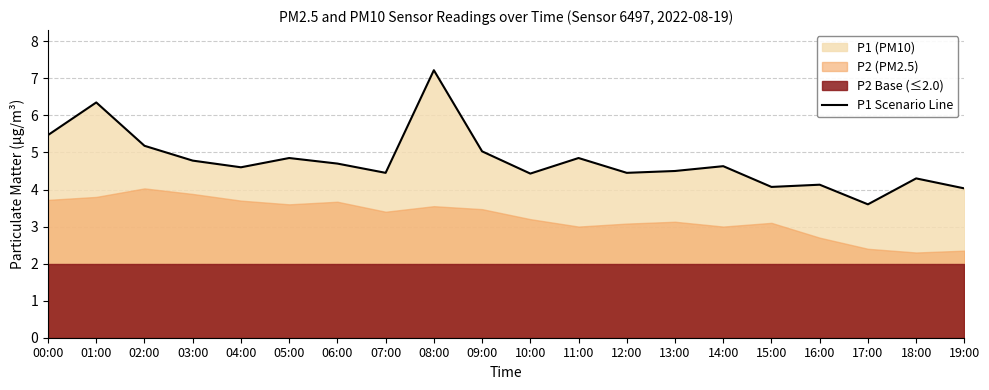

Between 03:00 and 15:00, which is larger?

03:00